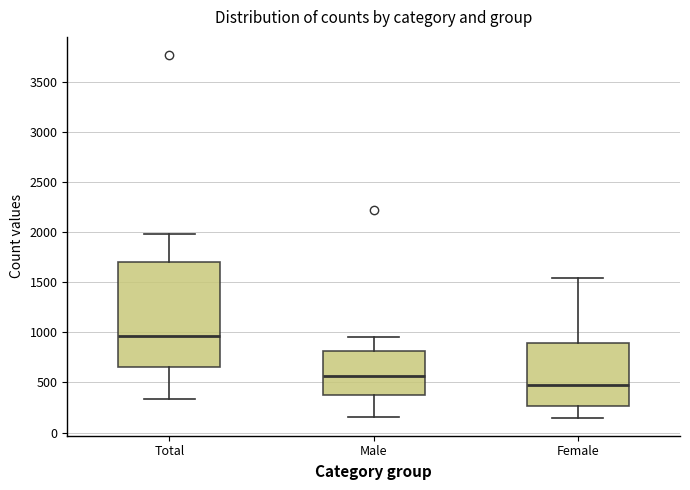

Where does the median line of the box for Female sit on the y-axis? The values are not printed on the chart, so give them approximately, as read against the axis.

450